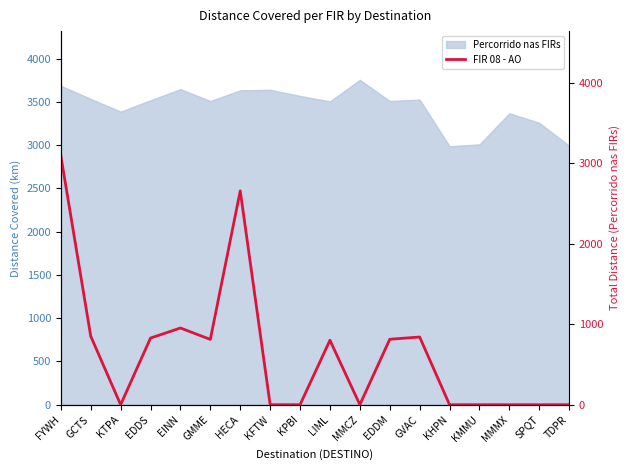

What is the difference between the maximum and minimum values?

3094